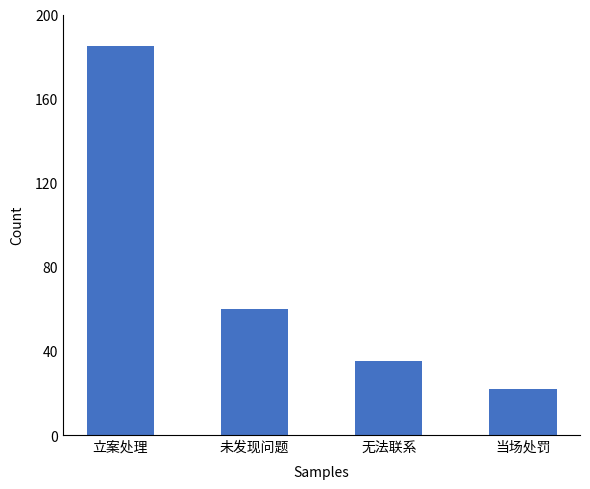

What is the label of the 4th bar from the left?

当场处罚